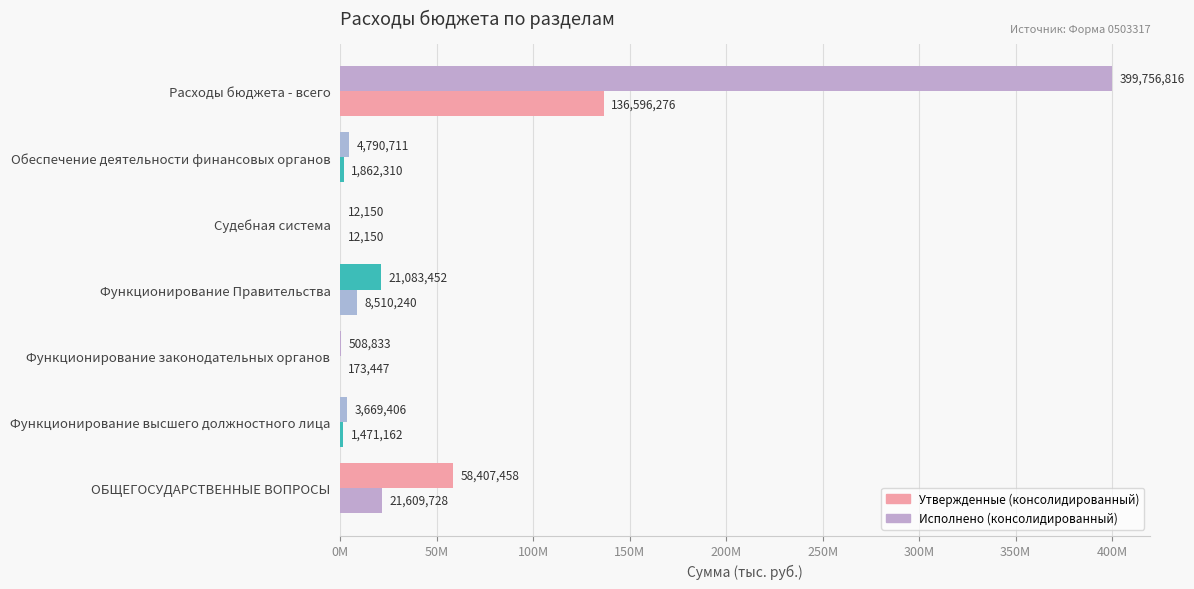

What is the difference between the maximum and minimum values in the Исполнено (консолидированный) series?

136584125.7